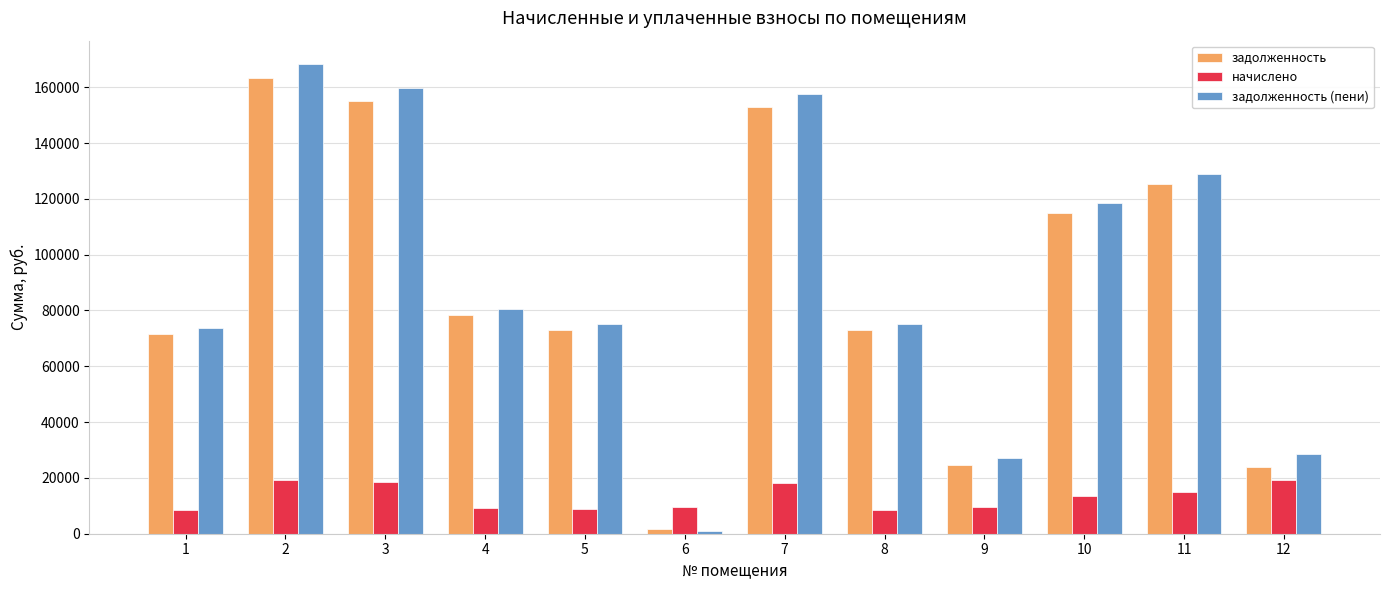

Does the chart contain any negative values?

No